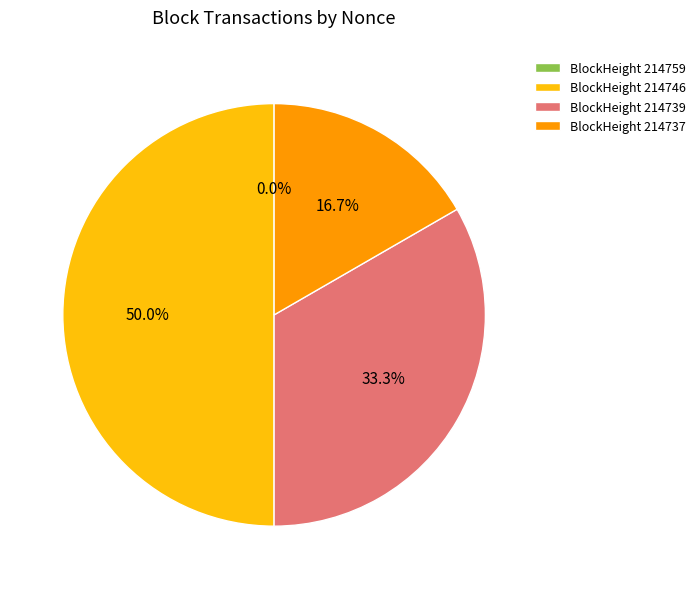

True or false: 214746 accounts for 50% of the total.

True